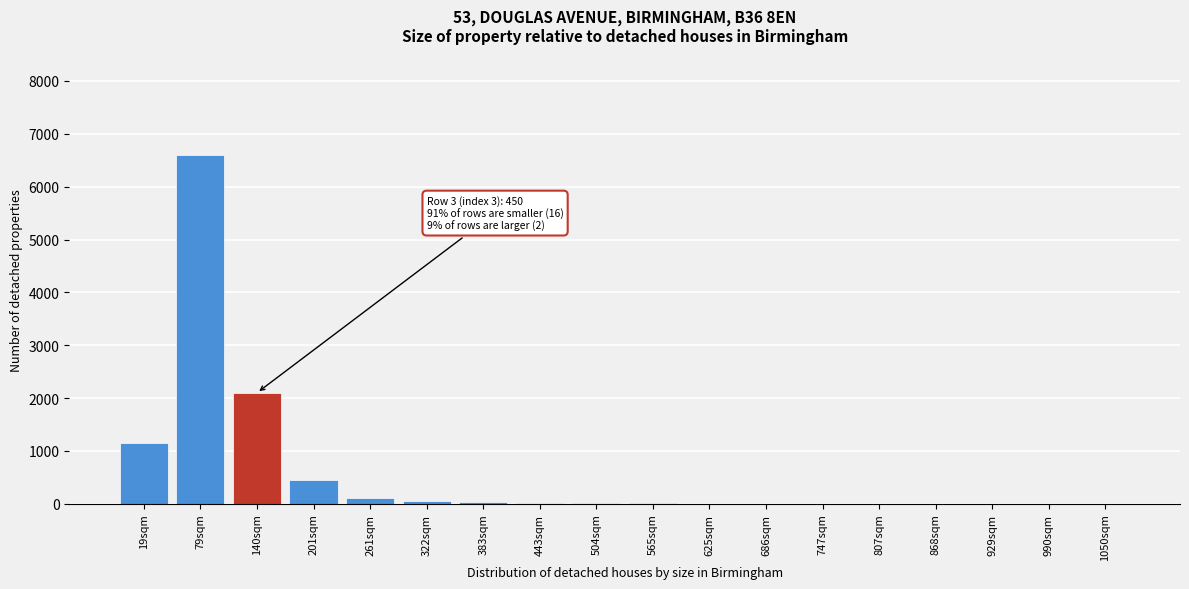

The value at 140sqm is 3621. True or false?

False